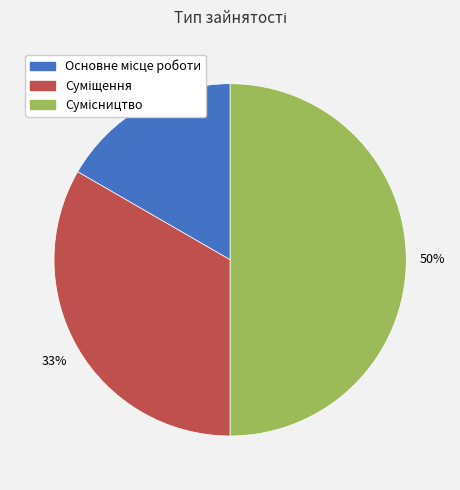

To the nearest percent, what is the difference between the largest and smallest slice percentages?

33%